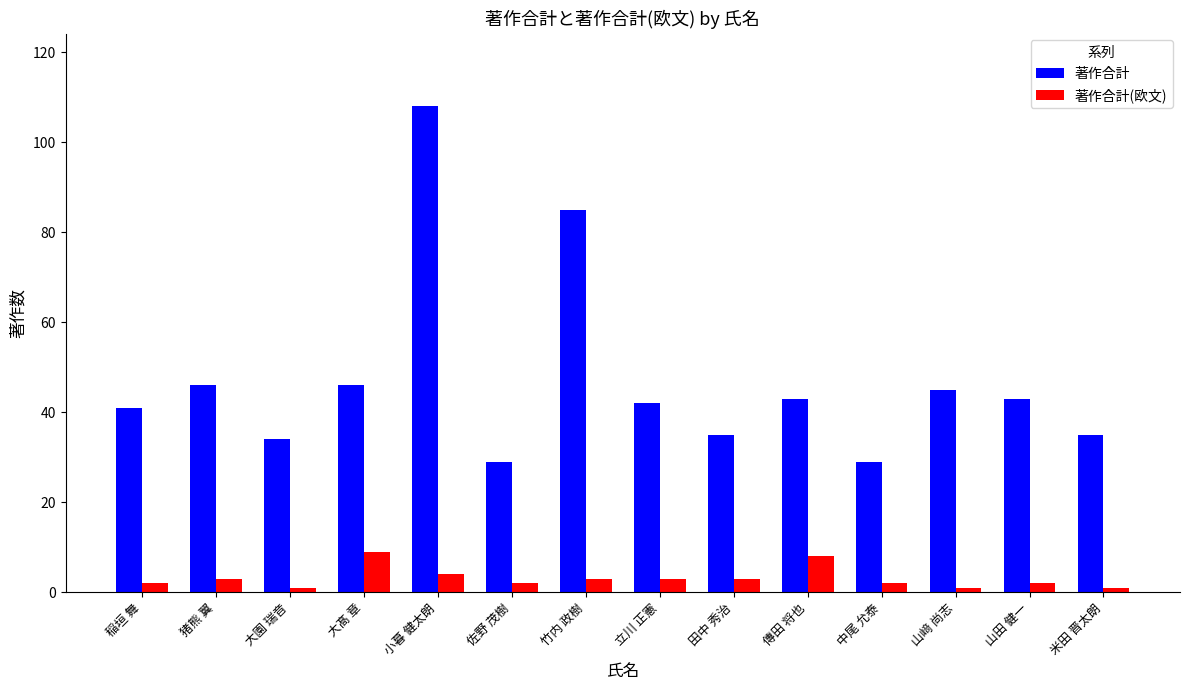

How many series are shown in this chart?

2